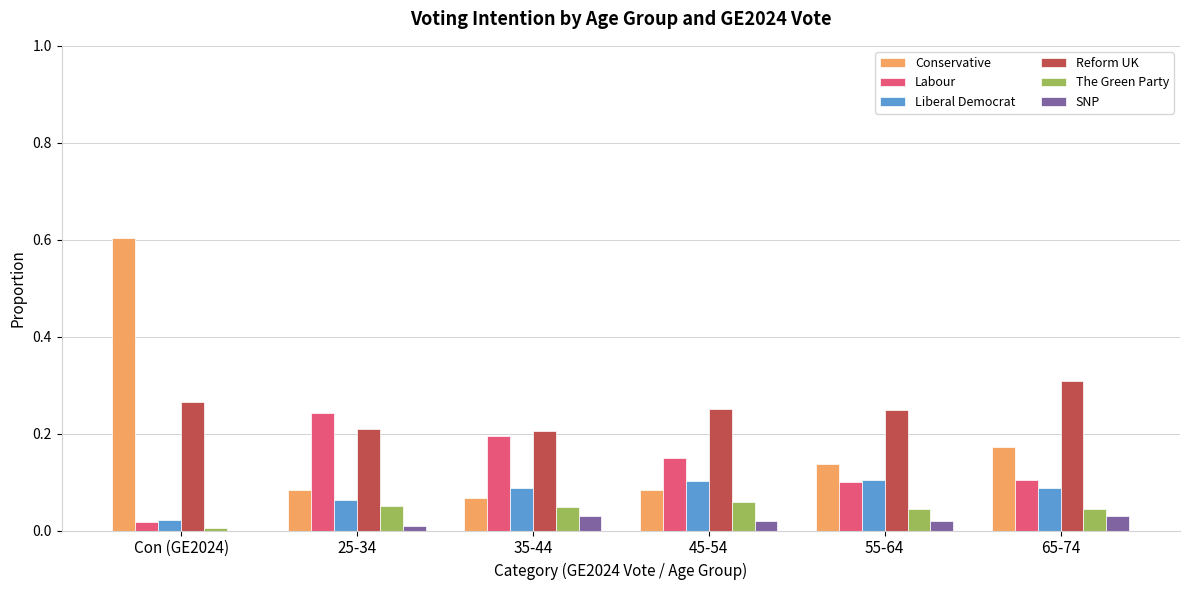

What is the total value across all series at 35-44?

0.6